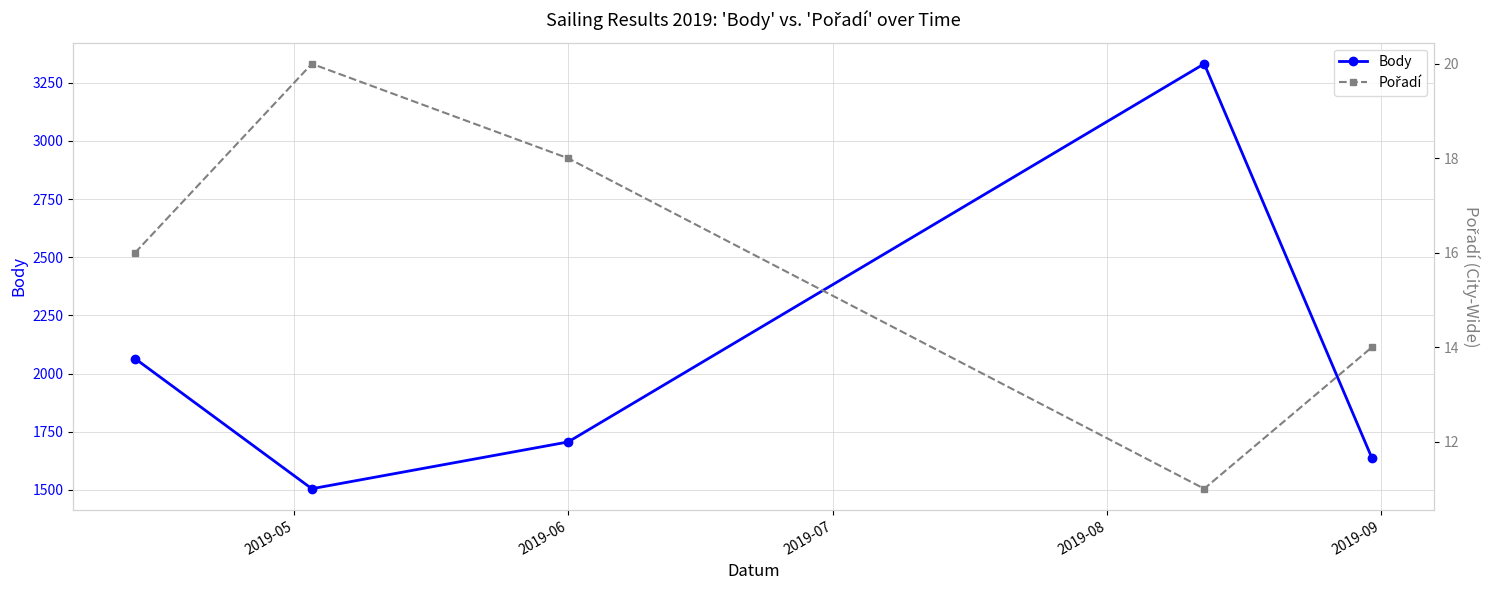

List the series in order of their overall mean, highest first.

Body, Pořadí